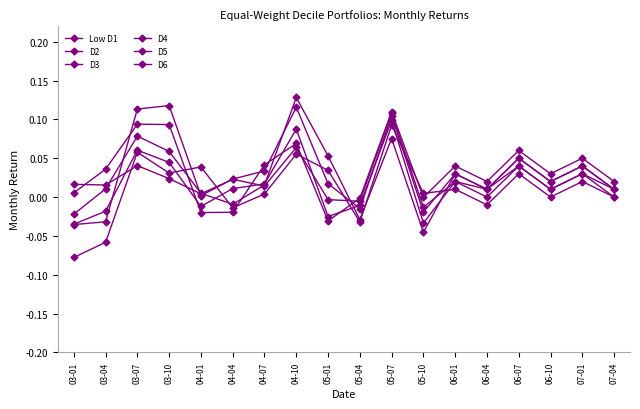

Where do D2 and Low D1 first cross each other?

03-10 and 04-01